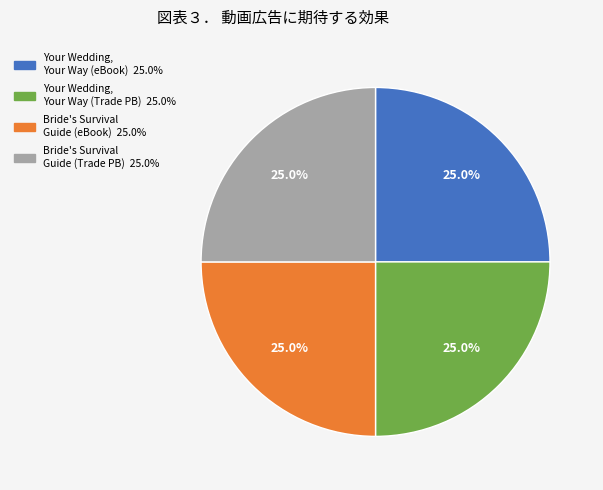

Does any single category account for the majority?

No